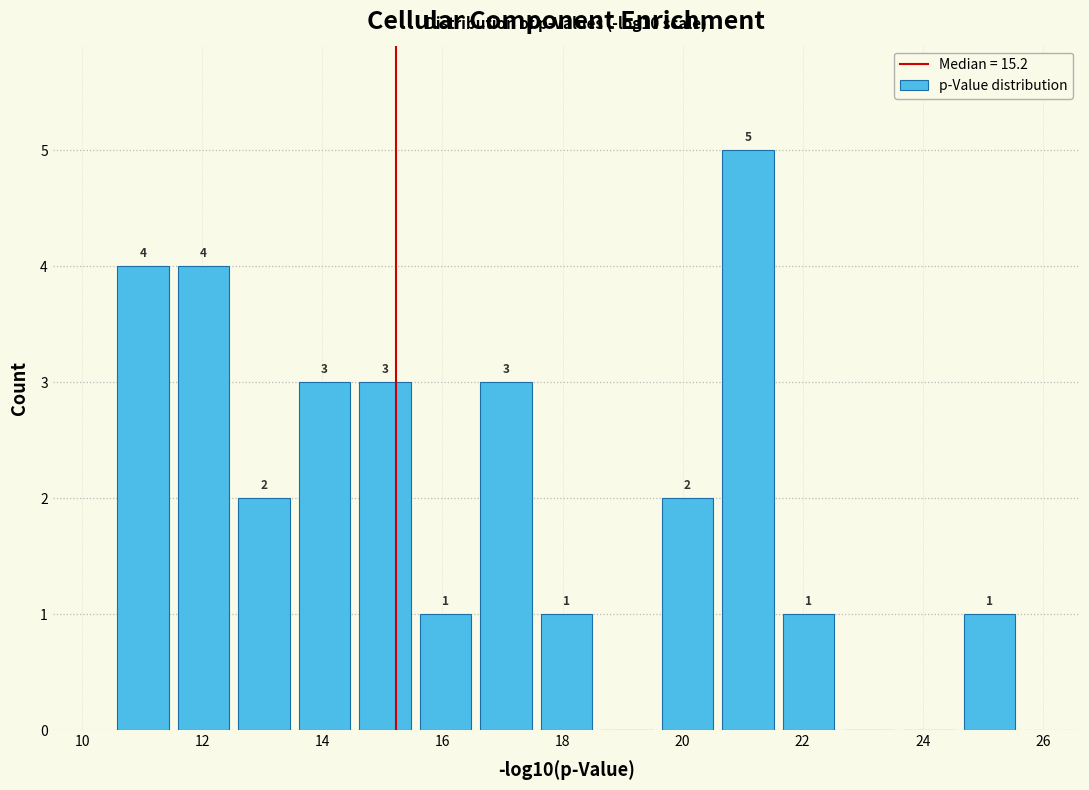

Which range on the x-axis has the tallest bar?

20.6 to 21.6